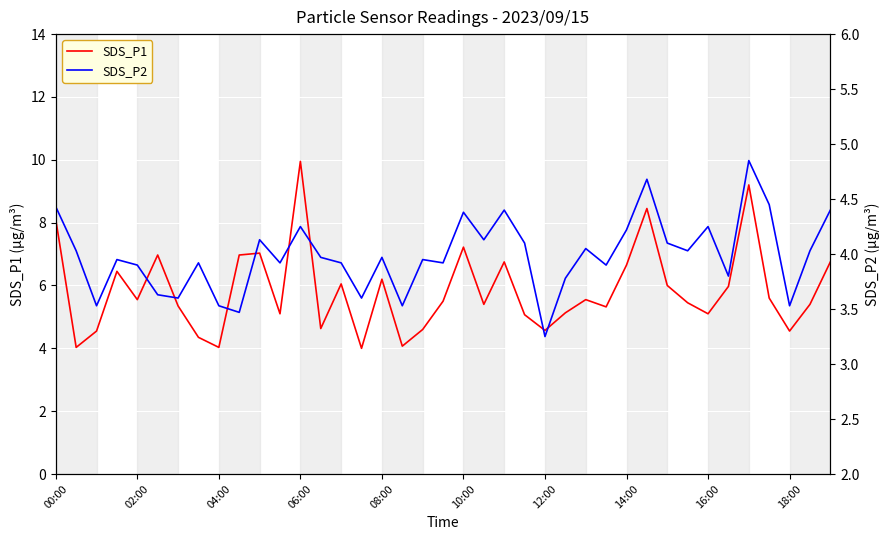

True or false: SDS_P1 and SDS_P2 cross at least once.

False